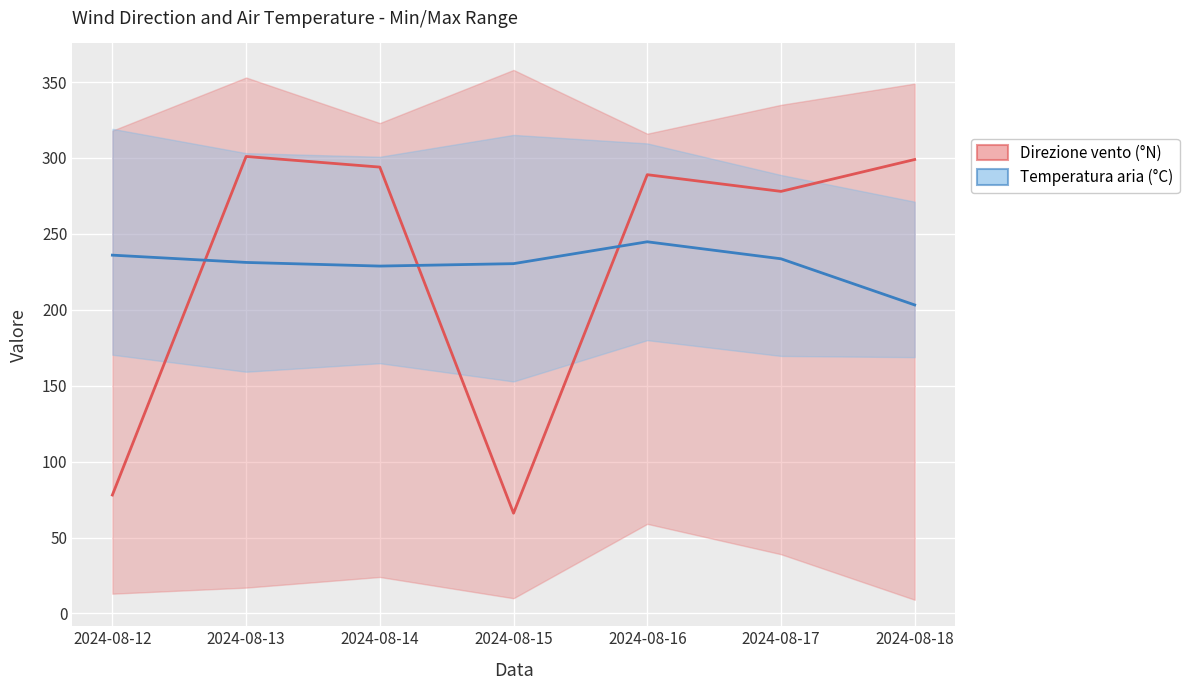

The value of Direzione vento (°N) at 2024-08-12 is 78.0. True or false?

True